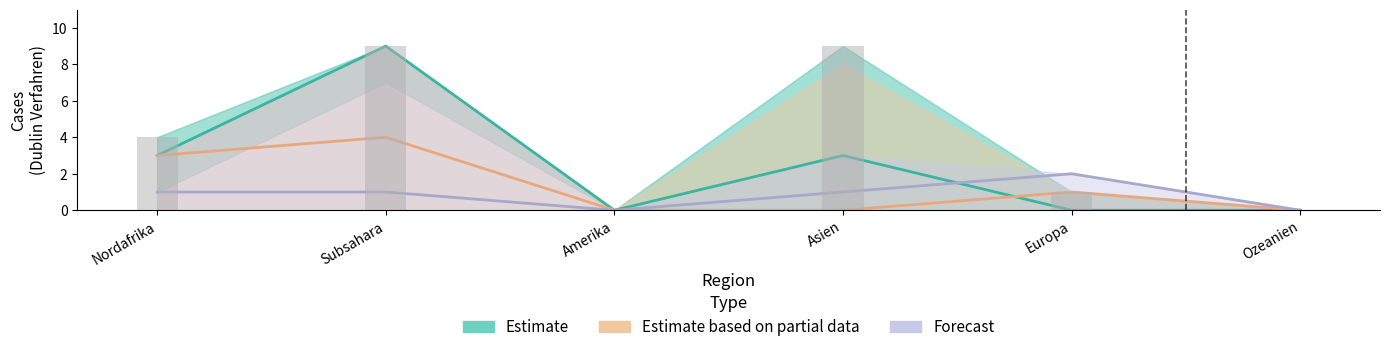

The Total Dublin-Verfahren series shows 3 at Nordafrika. True or false?

True